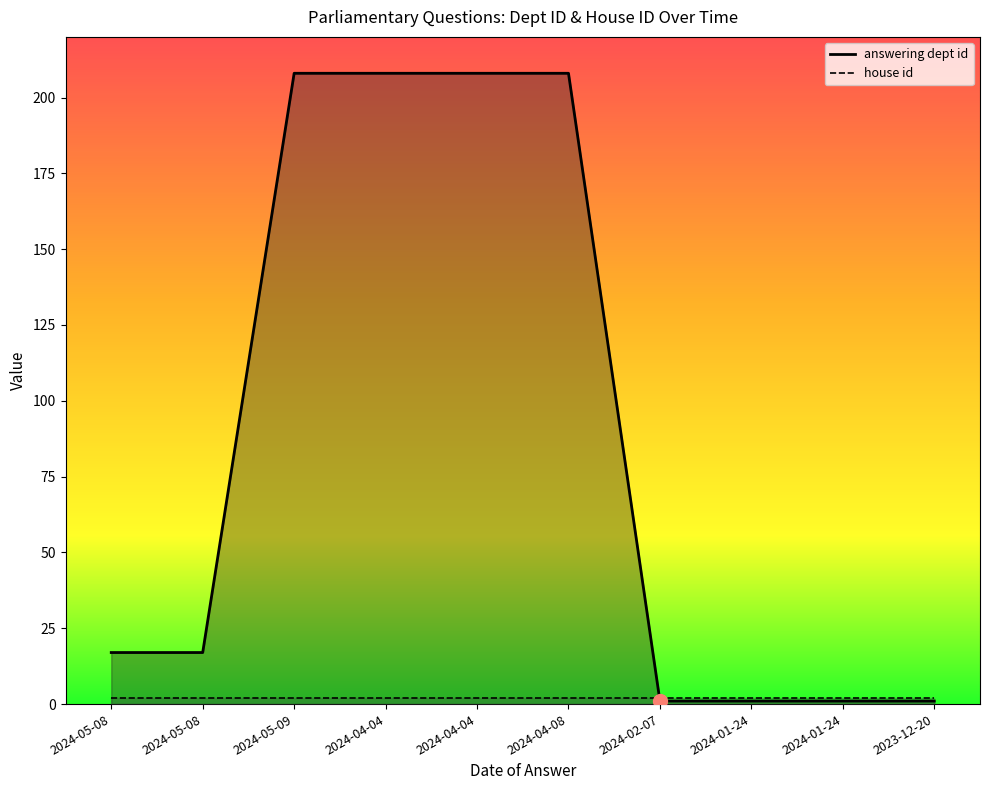

List the labels in order of value, smallest first.

2024-02-07, 2024-01-24, 2024-01-24, 2023-12-20, 2024-05-08, 2024-05-08, 2024-05-09, 2024-04-04, 2024-04-04, 2024-04-08